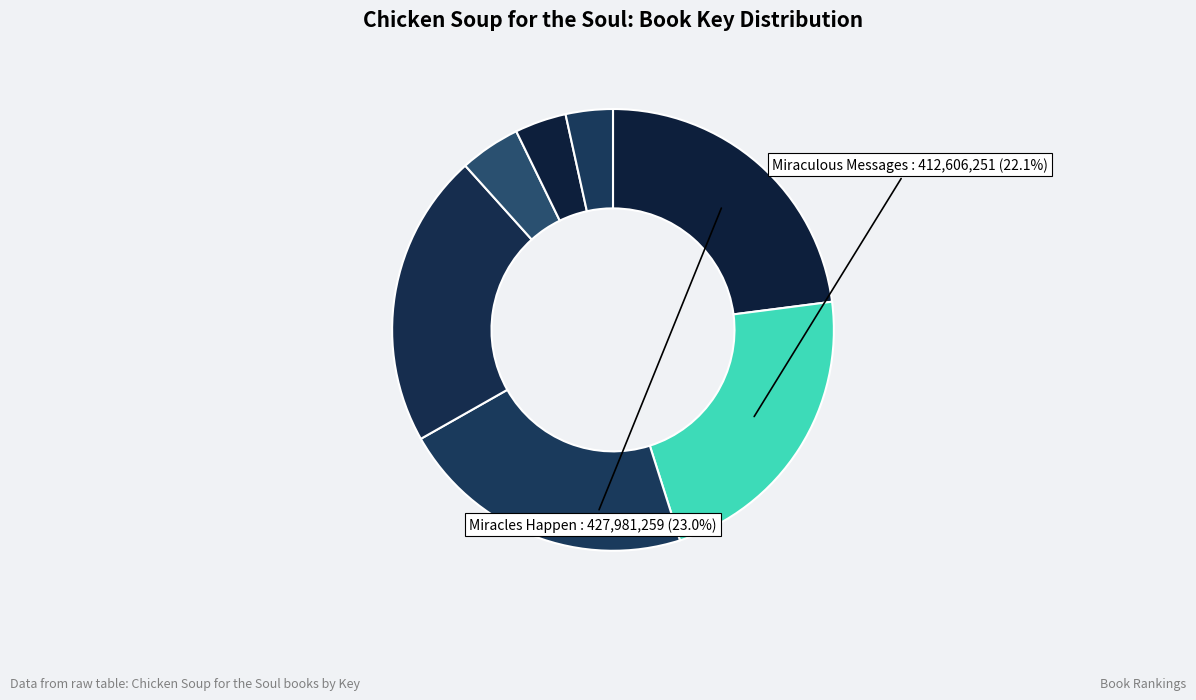

Which category has the biggest portion of the pie?

Miracles Happen (1)